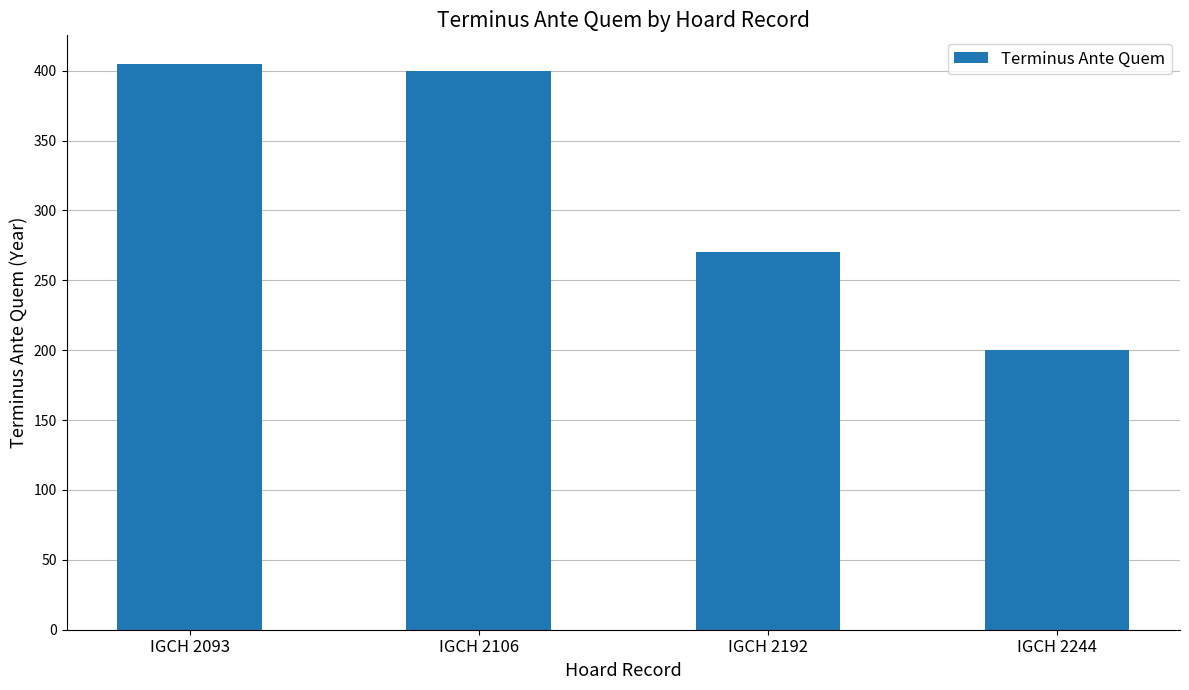

Are the bars grouped side by side (vs. stacked)?

No